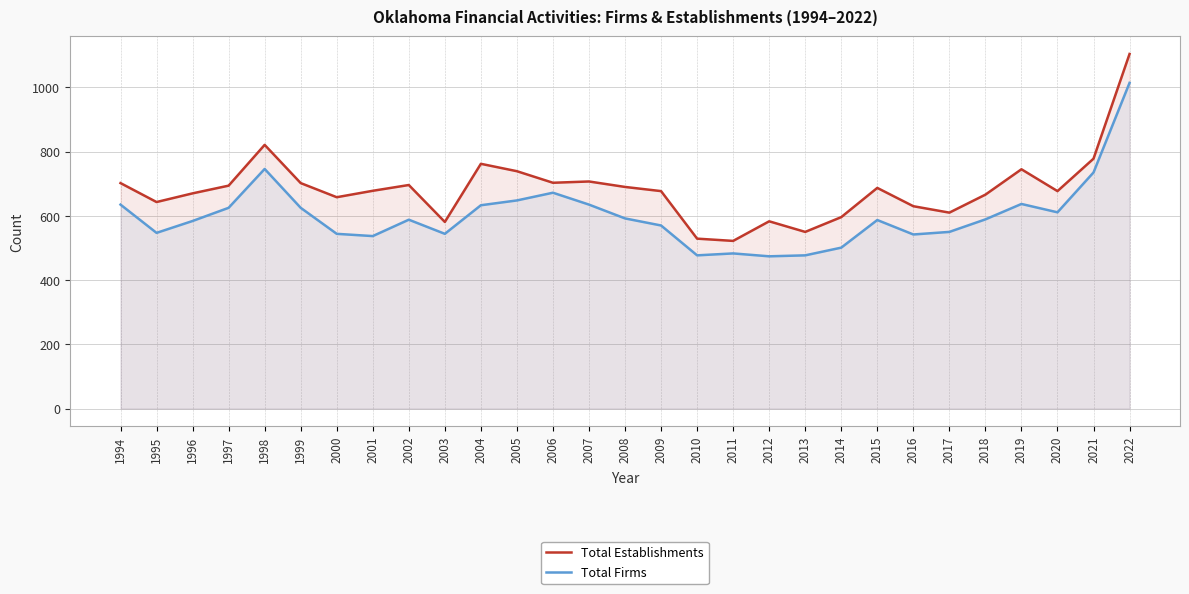

What is the sum of the Total Establishments values at 2001 and 1998?

1499